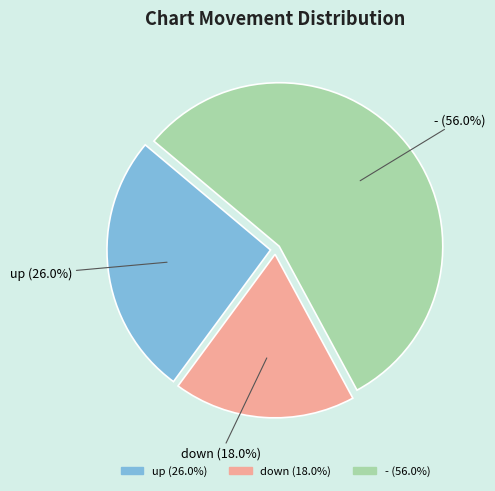

To the nearest percent, what is the difference between the largest and smallest slice percentages?

38%